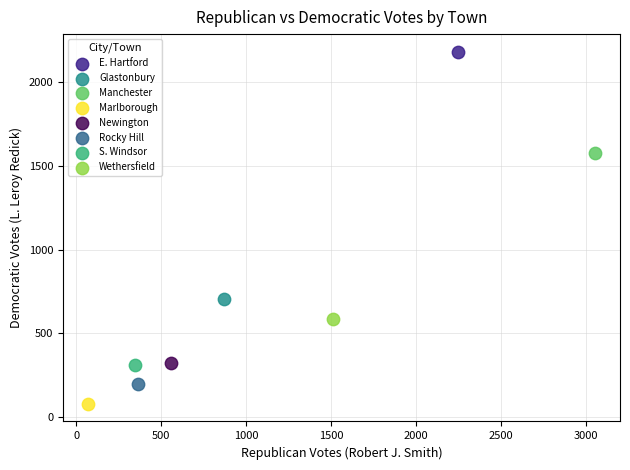

What are all the series names shown in the legend?

E. Hartford, Glastonbury, Manchester, Marlborough, Newington, Rocky Hill, S. Windsor, Wethersfield